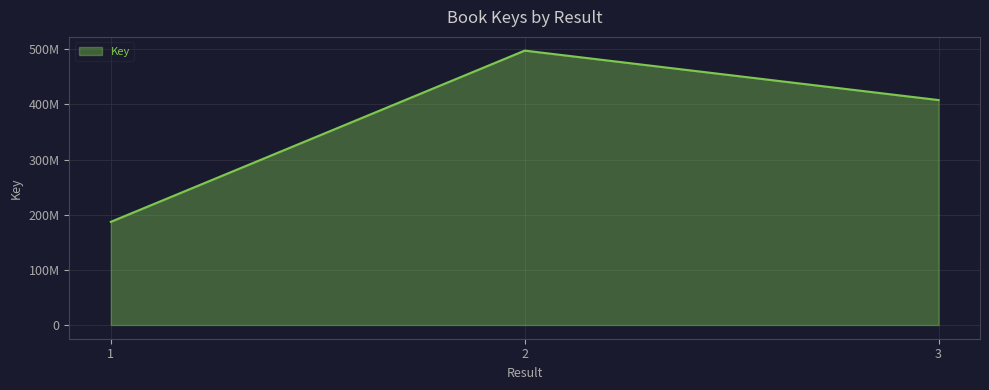

True or false: the data shows 187100139 at 1.

True